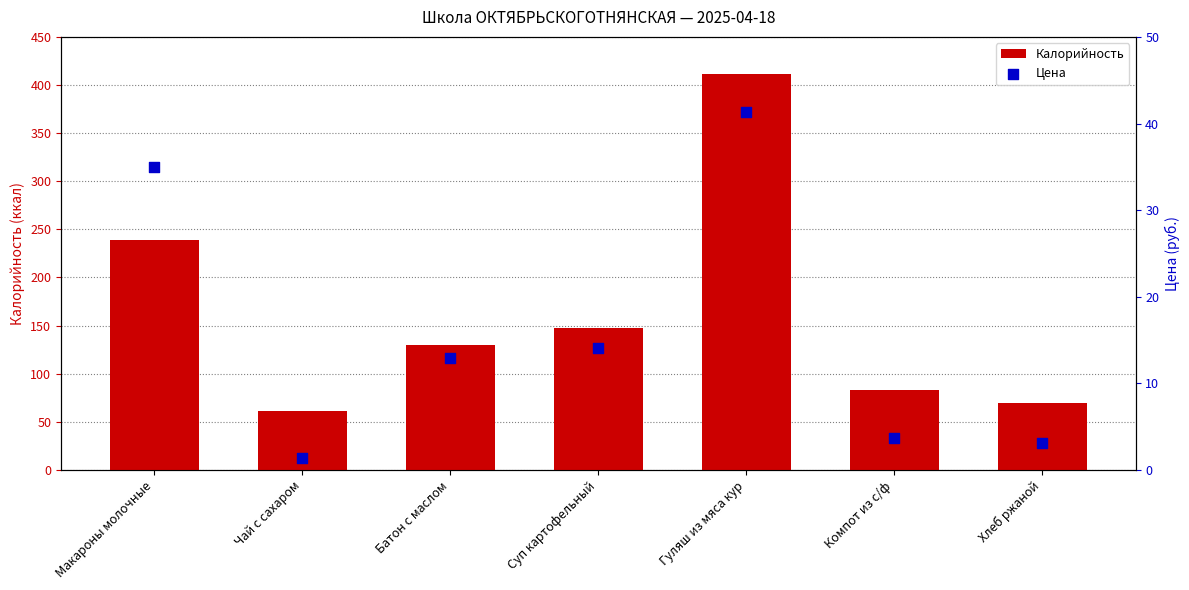

Which series has the largest total across all categories?

Калорийность